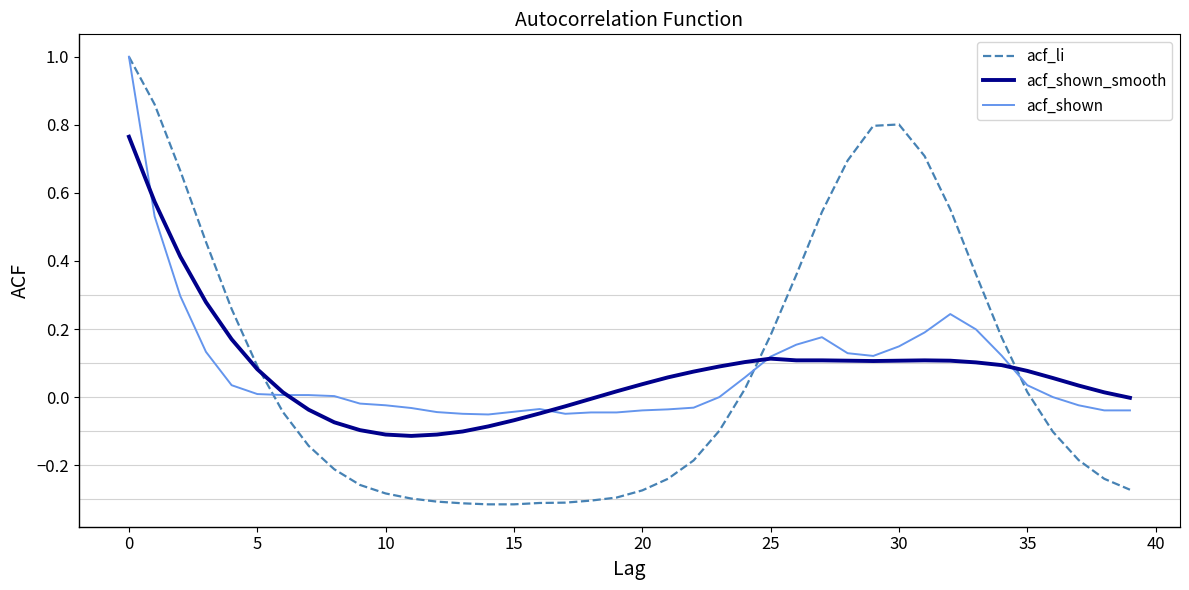

What is the greatest value displayed?

1.0